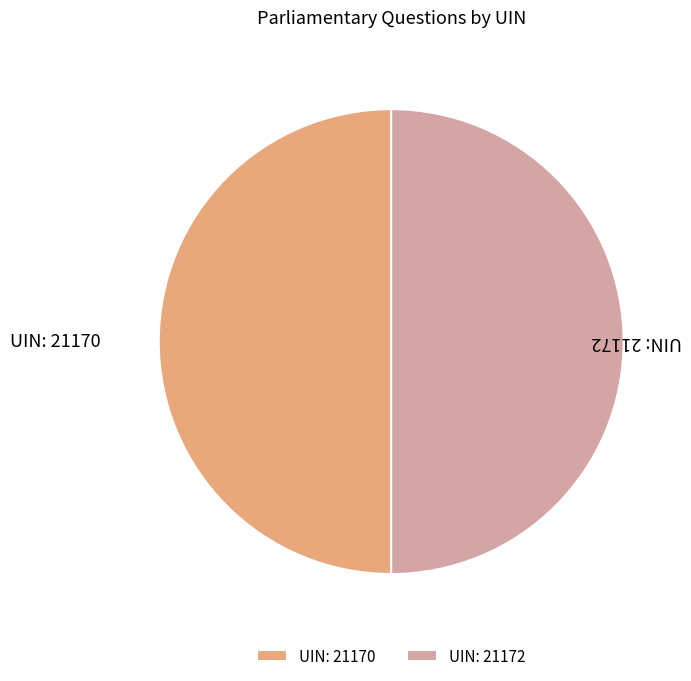

What is the ratio of the value at UIN: 21172 to the value at UIN: 21170?

1.0